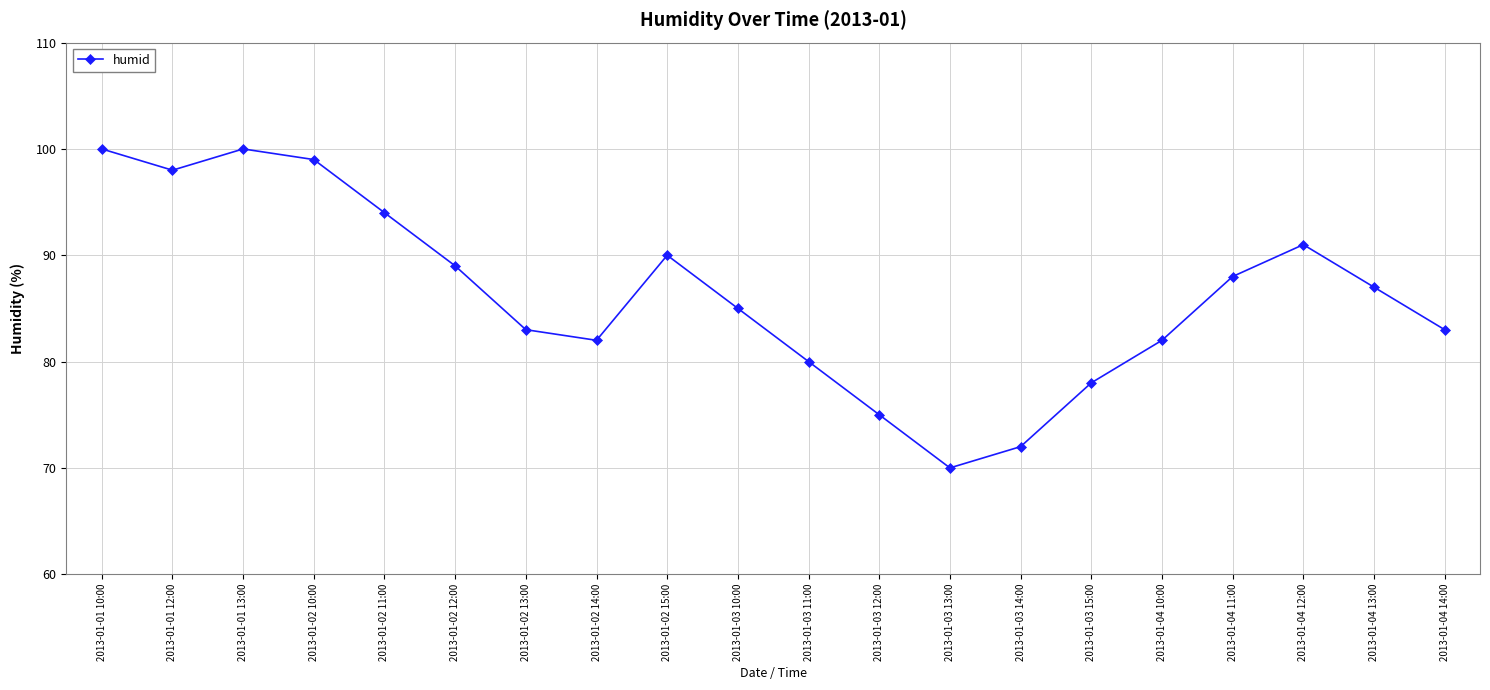

The value at 2013-01-03 12:00 is 75. True or false?

True